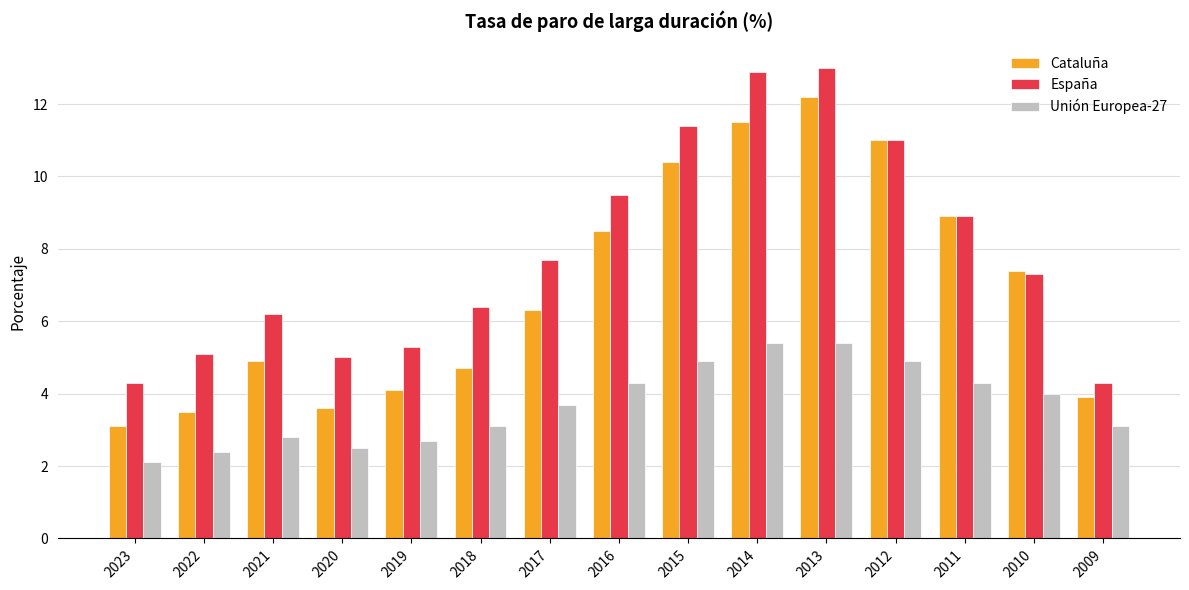

True or false: Unión Europea-27 has a value of 4.3 at 2016.

True